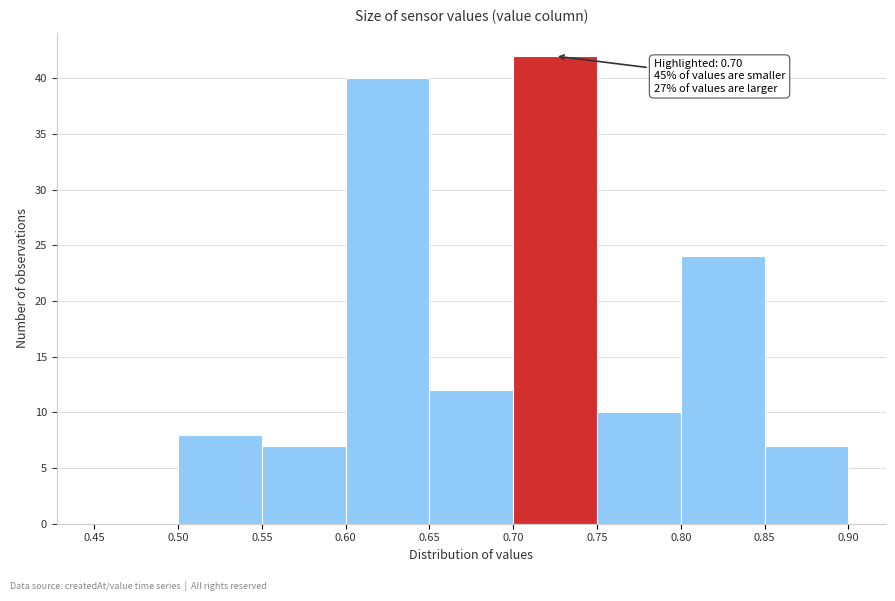

Which range on the x-axis has the tallest bar?

0.70 to 0.75